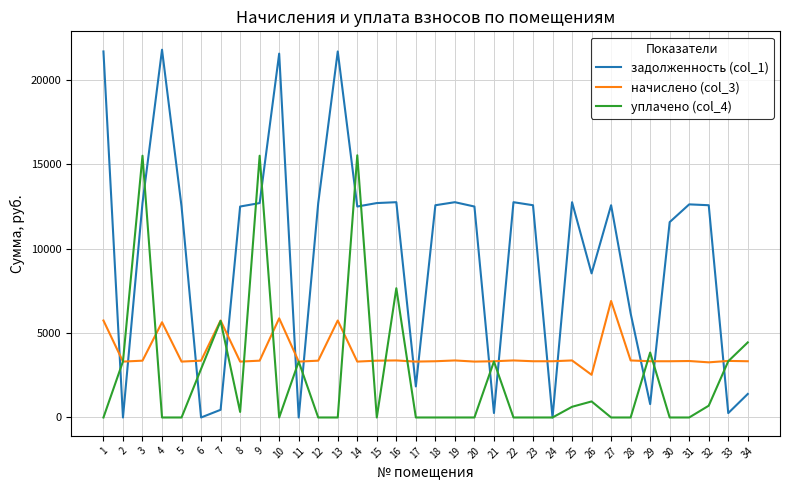

What are all the series names shown in the legend?

задолженность (col_1), начислено (col_3), уплачено (col_4)